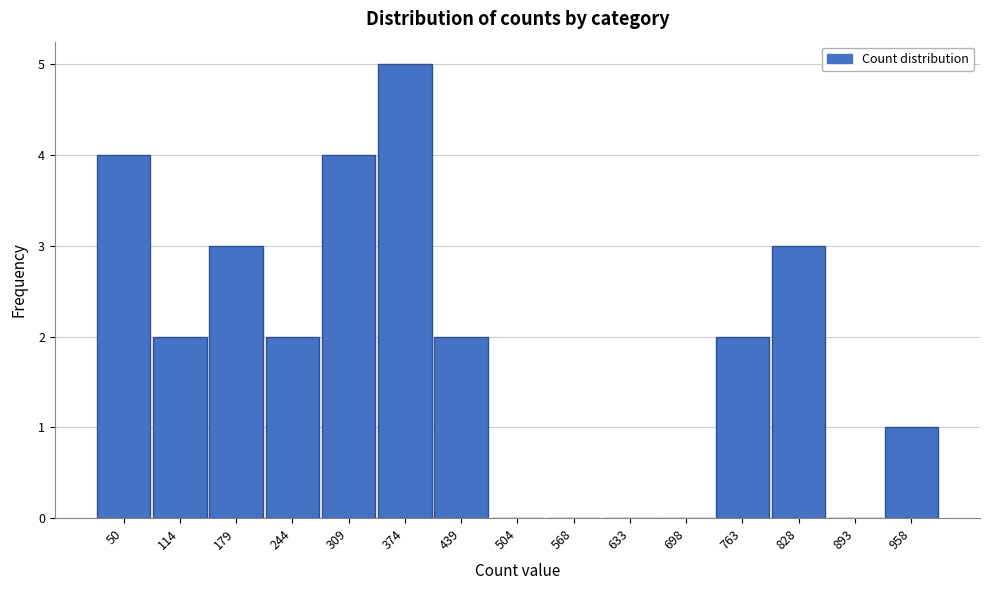

Reading left to right, list all the values displayed in this chart.

50=4	114=2	179=3	244=2	309=4	374=5	439=2	504=0	568=0	633=0	698=0	763=2	828=3	893=0	958=1